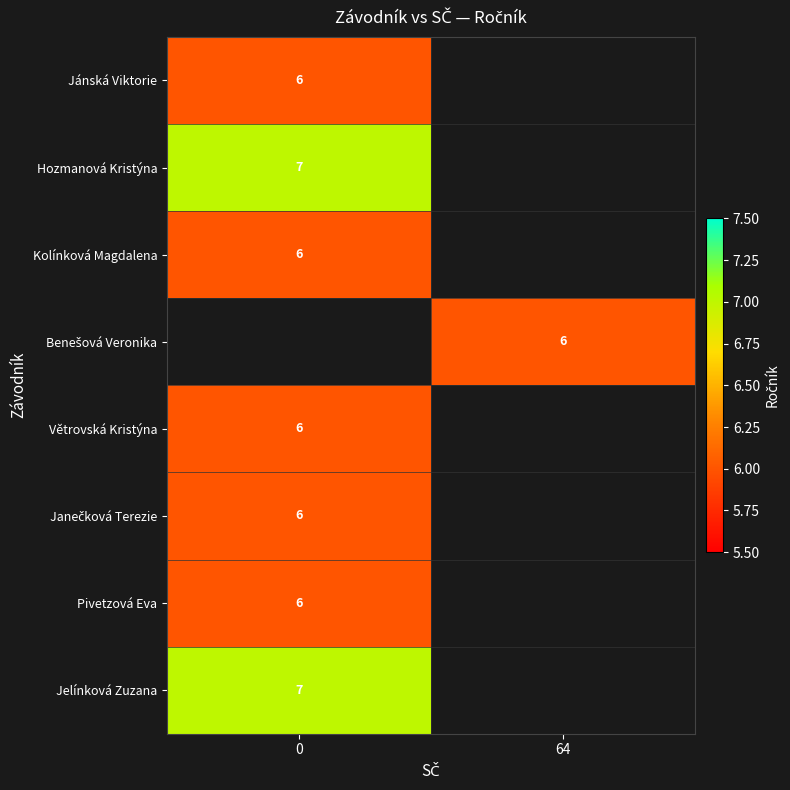

Is the value of Jelínková Zuzana at 0 greater than the value of Kolínková Magdalena at 0?

Yes